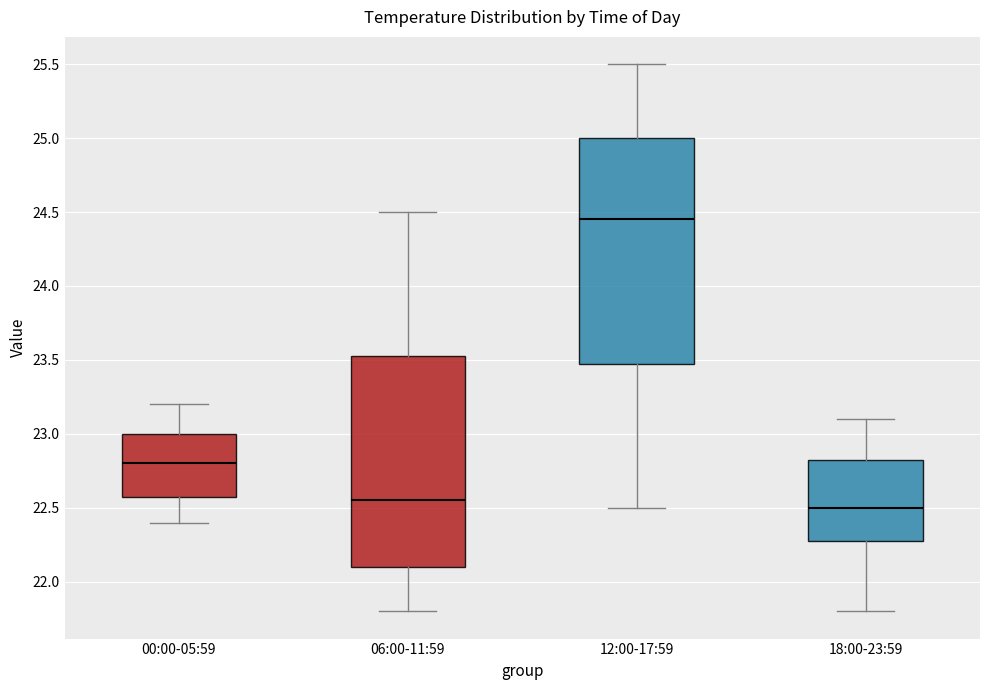

Reading left to right, transcribe this box plot: for each box, give where its median line is, the range the box spans, and where its two whiskers end, as read against the y-axis. The values are not printed on the chart, so give them approximately, as read against the axis.

00:00-05:59: median 22.80, box 22.60 to 23.00, whiskers 22.40 to 23.20
06:00-11:59: median 22.55, box 22.10 to 23.55, whiskers 21.80 to 24.50
12:00-17:59: median 24.45, box 23.50 to 25.00, whiskers 22.50 to 25.50
18:00-23:59: median 22.50, box 22.30 to 22.85, whiskers 21.80 to 23.10